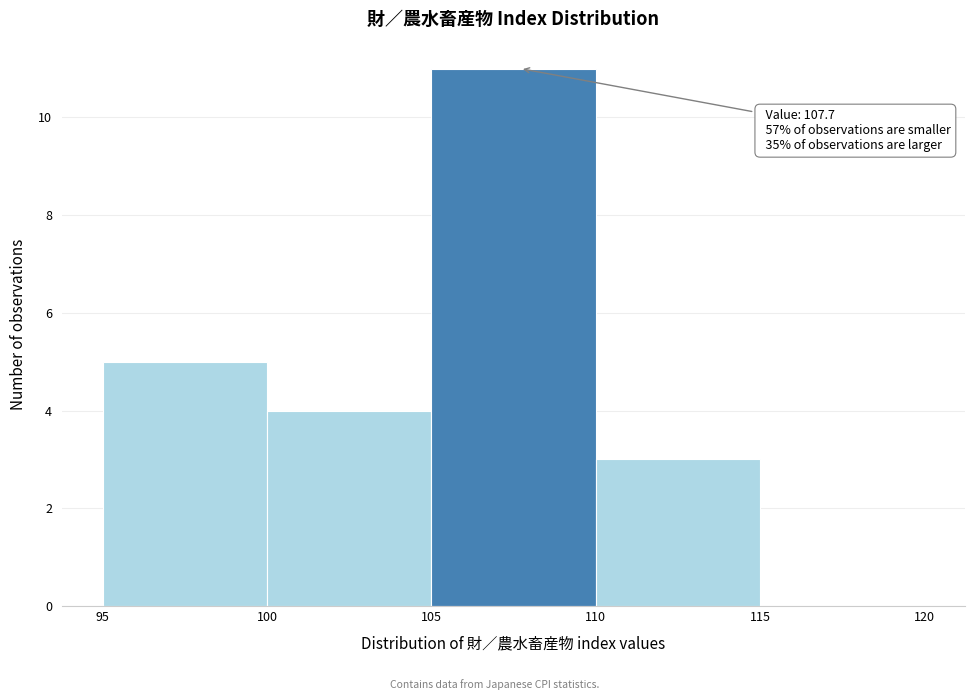

Which range on the x-axis has the tallest bar?

105 to 110